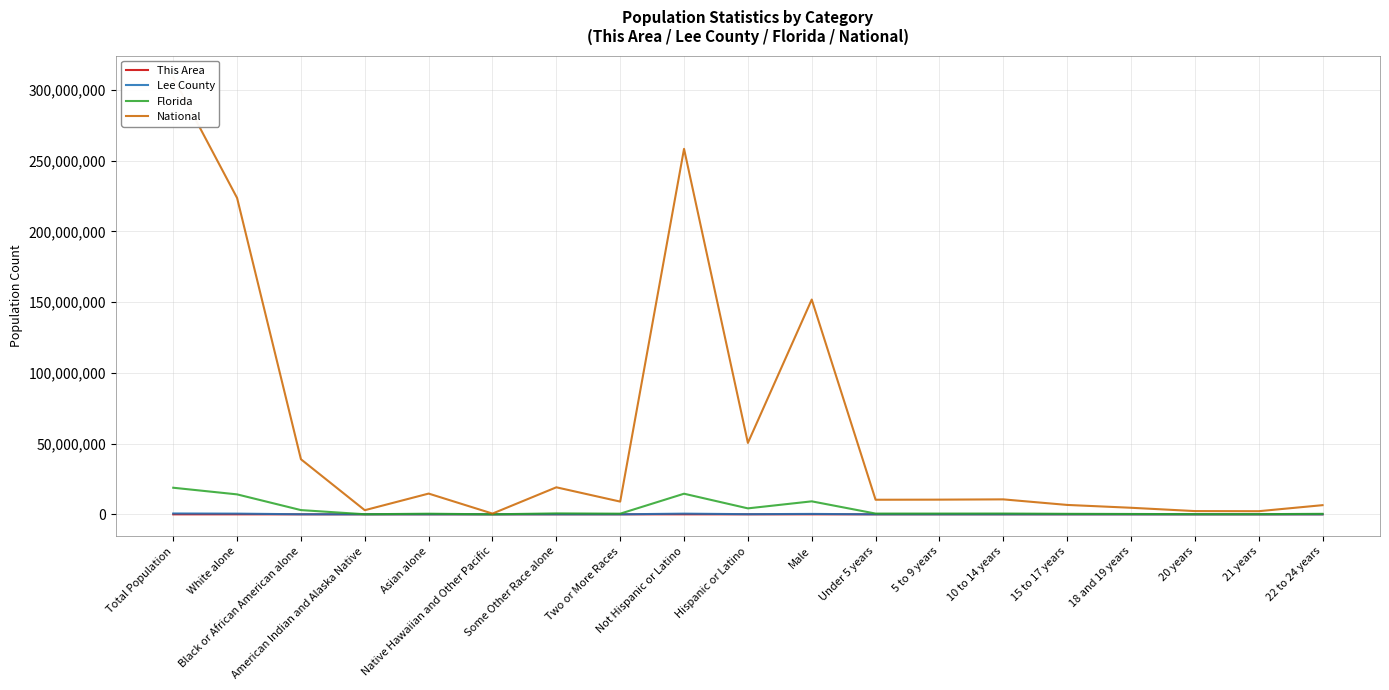

Reading right to left, extract all data points from this chart.

This Area: 117	54	48	131	270	431	384	299	5400	1967	9159	268	322	8	154	35	380	9	11
Lee County: 9736	3440	3531	7322	10665	17256	17156	16790	303600	113308	505446	12865	30290	380	8461	2193	51069	513496	618754
Florida: 368731	126865	131467	262023	369264	578689	551053	547985	9189355	4223806	14577504	472577	681144	12286	454821	71458	2999862	14109162	18801310
National: 6482659	2223198	2308319	4647457	6656209	10579862	10389638	10319427	151781326	50477594	258267944	9009073	19107368	540013	14674252	2932248	38929319	223553265	308745538